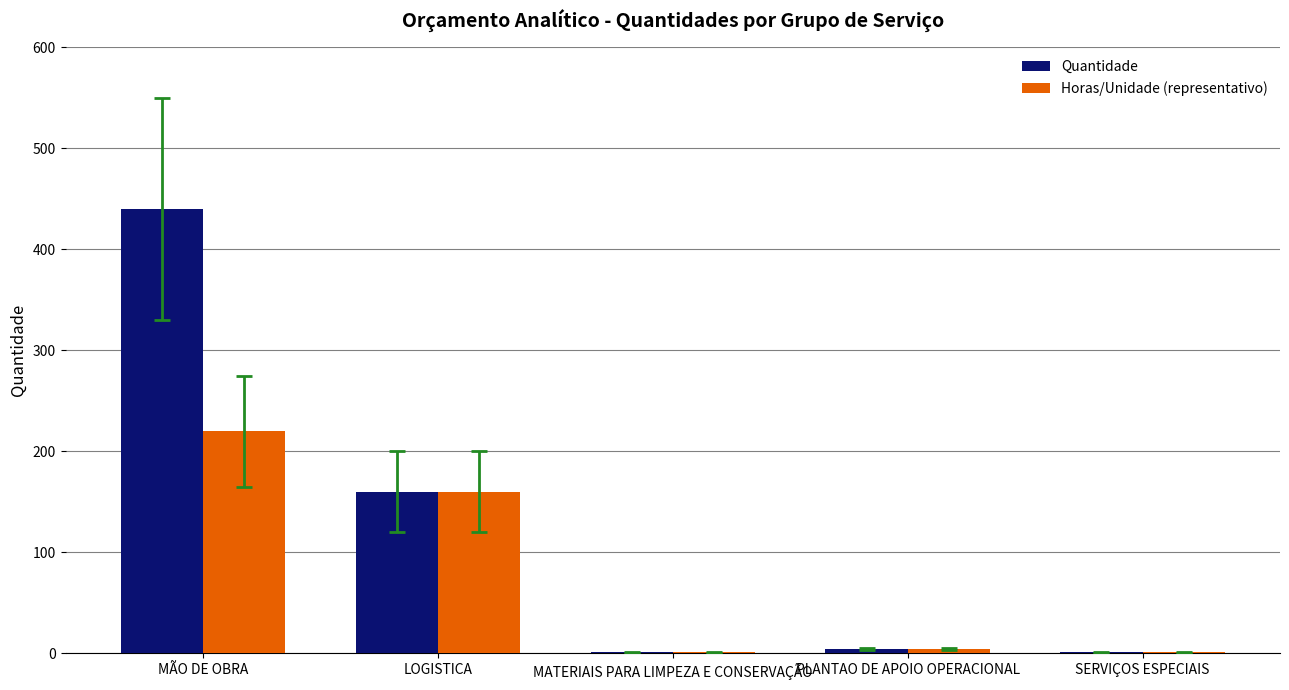

True or false: Horas/Unidade (representativo) has a value of 220.0 at MÃO DE OBRA.

True